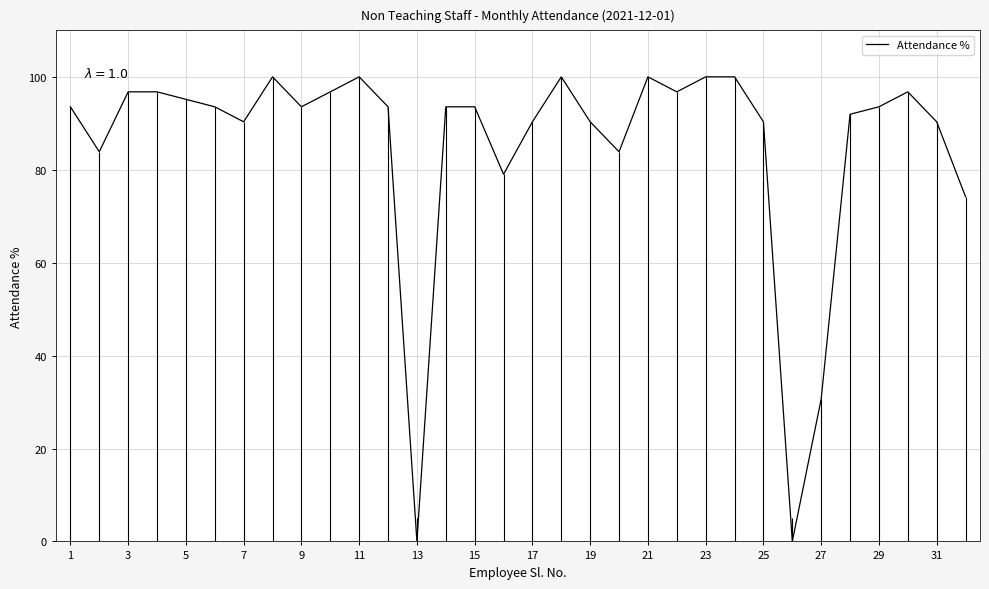

Reading left to right, what are all the values shown in this chart?

93.5	83.9	96.8	96.8	95.2	93.5	90.3	100.0	93.5	96.8	100.0	93.5	0.0	93.5	93.5	79.0	90.3	100.0	90.3	83.9	100.0	96.8	100.0	100.0	90.3	0.0	30.6	91.9	93.5	96.8	90.3	74.2